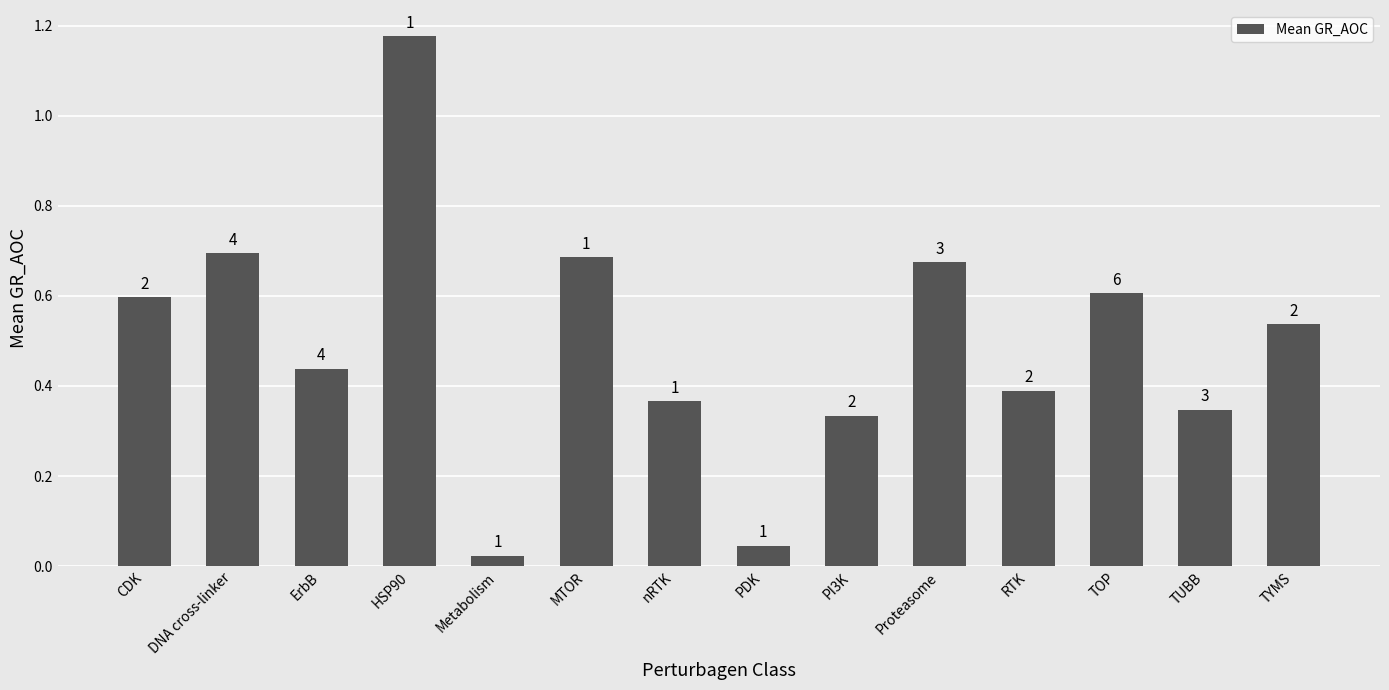

Does the chart contain any negative values?

No